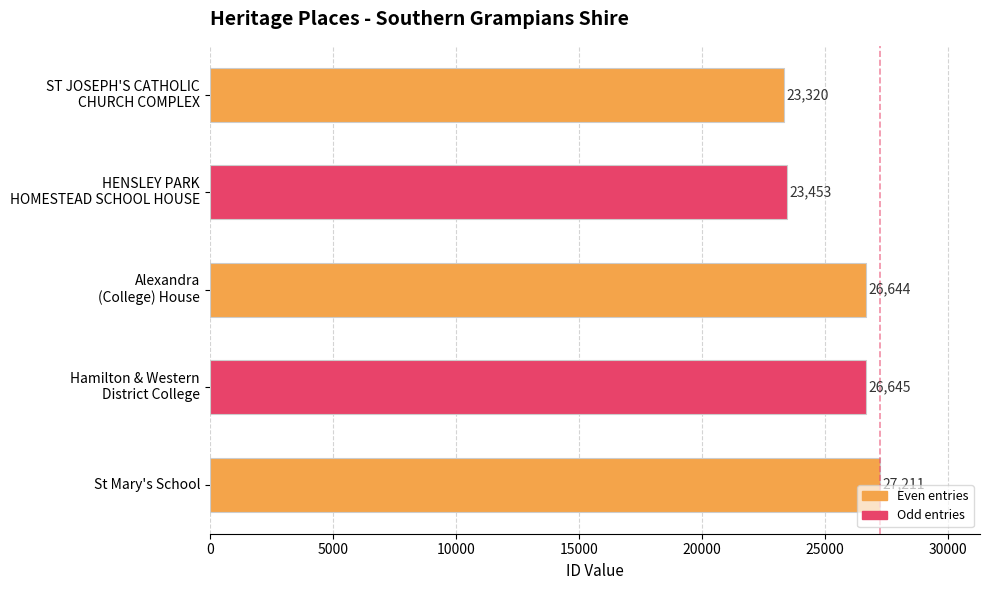

At which category does the chart reach its peak across all series?

St Mary's School